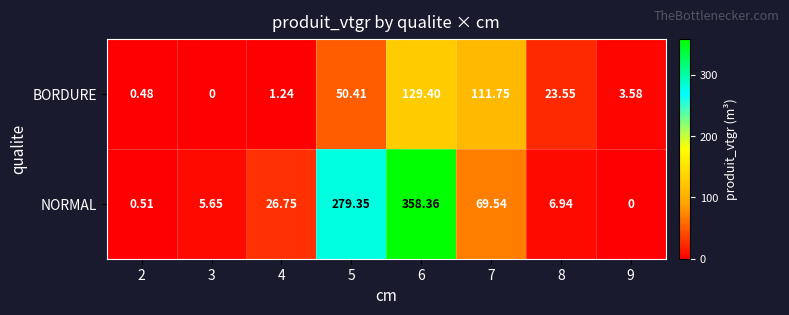

Which series has the largest total across all categories?

NORMAL